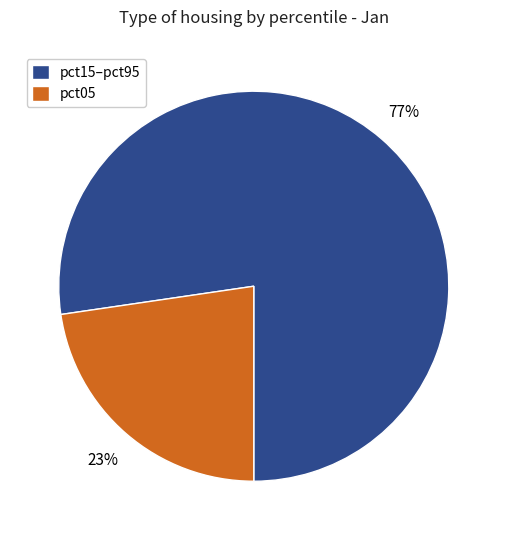

Is it true that pct15–pct95 is 71% of the pie?

False